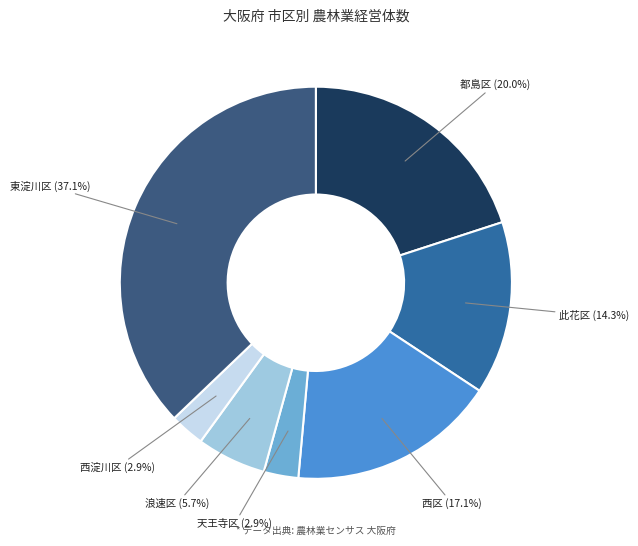

To the nearest percent, what percentage of the pie is 西淀川区?

3%